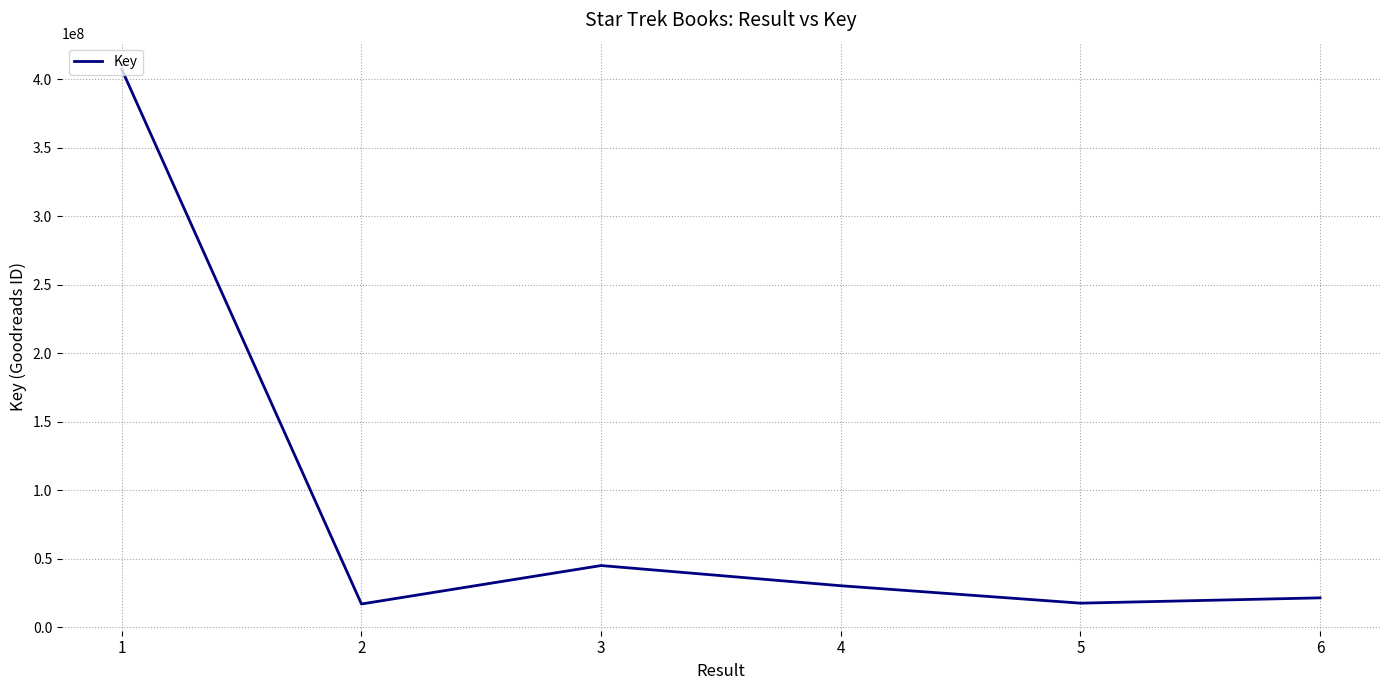

What is the minimum value shown in the chart?

16903957